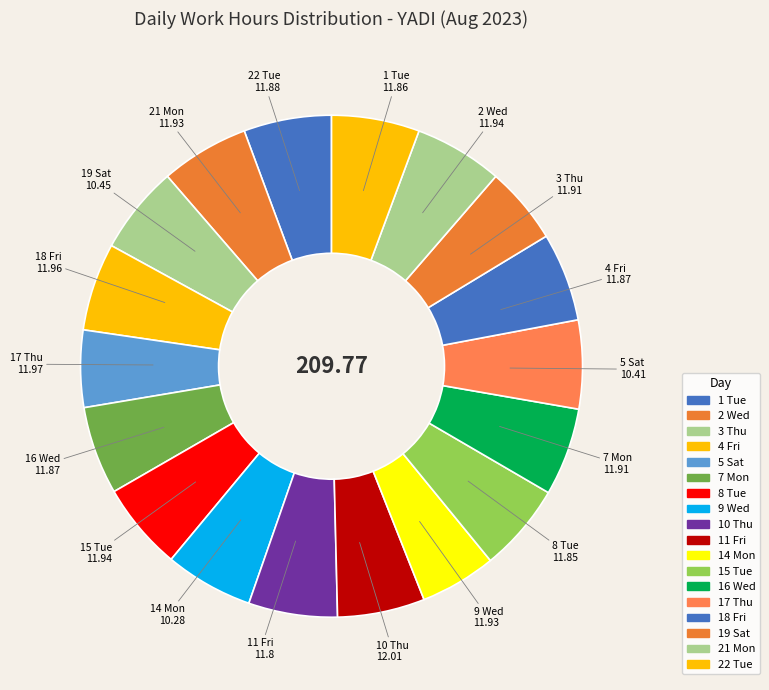

How many segments does this pie chart have?

18